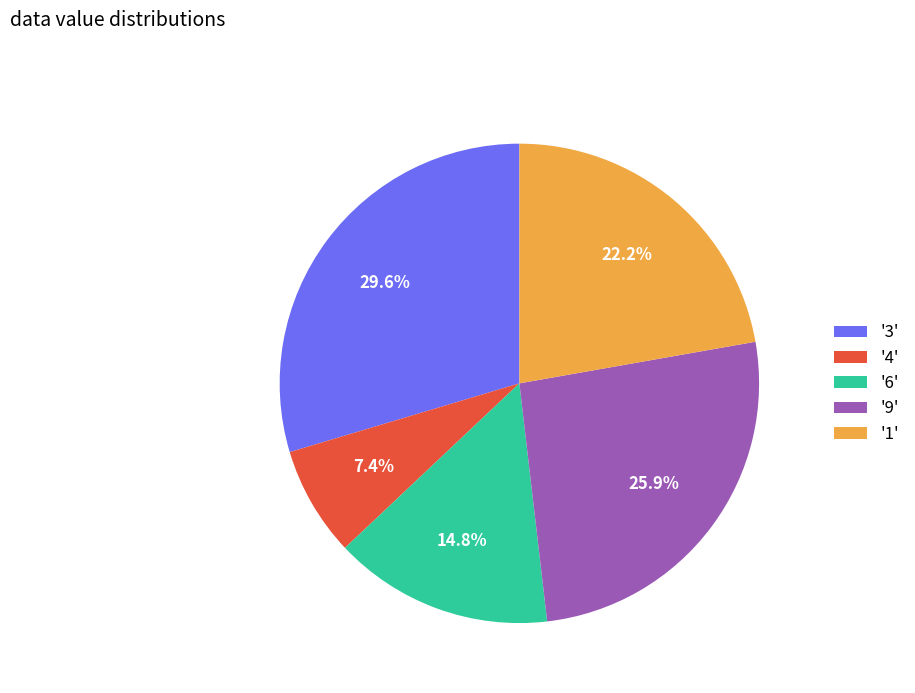

Rank the categories by value from lowest to highest.

'4', '6', '1', '9', '3'